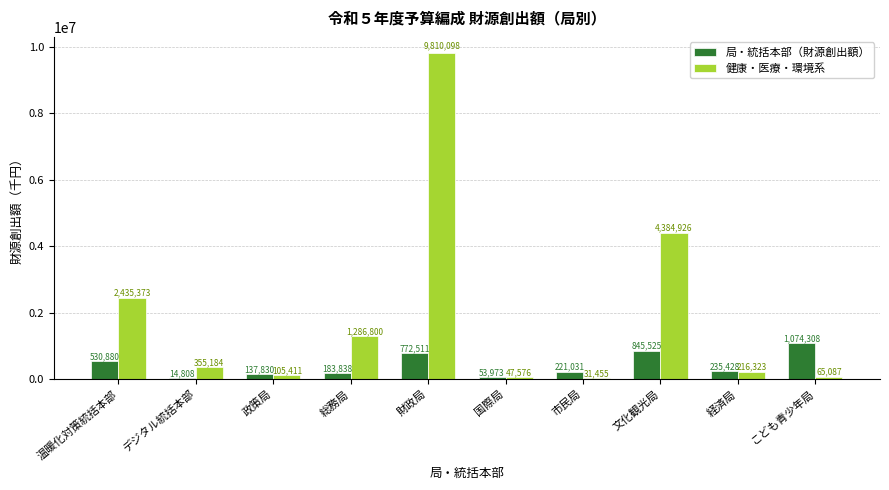

What is the greatest value displayed?

9810098